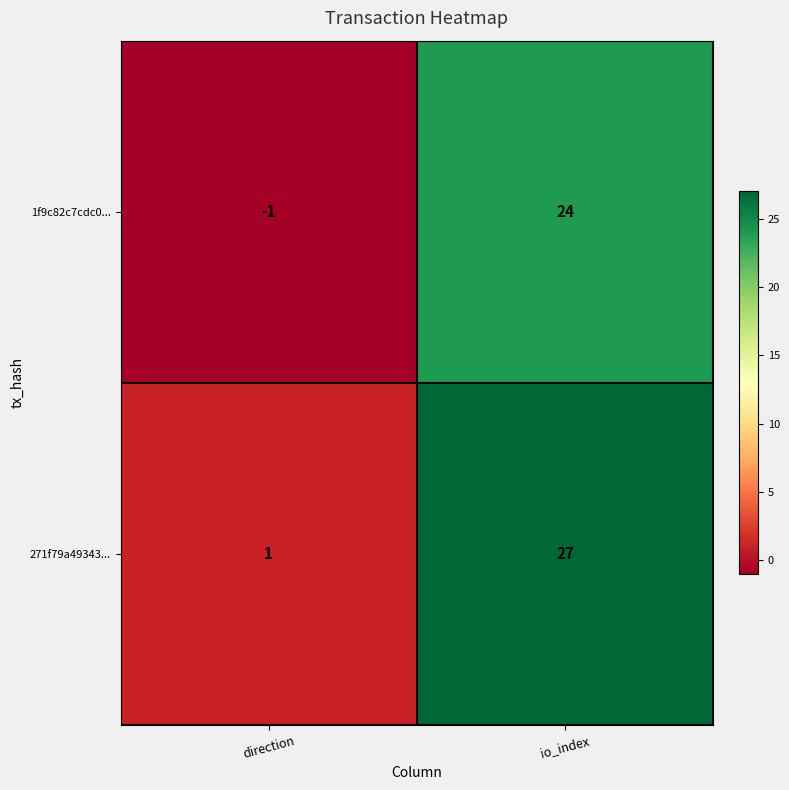

What is the total value across all series at io_index?

51